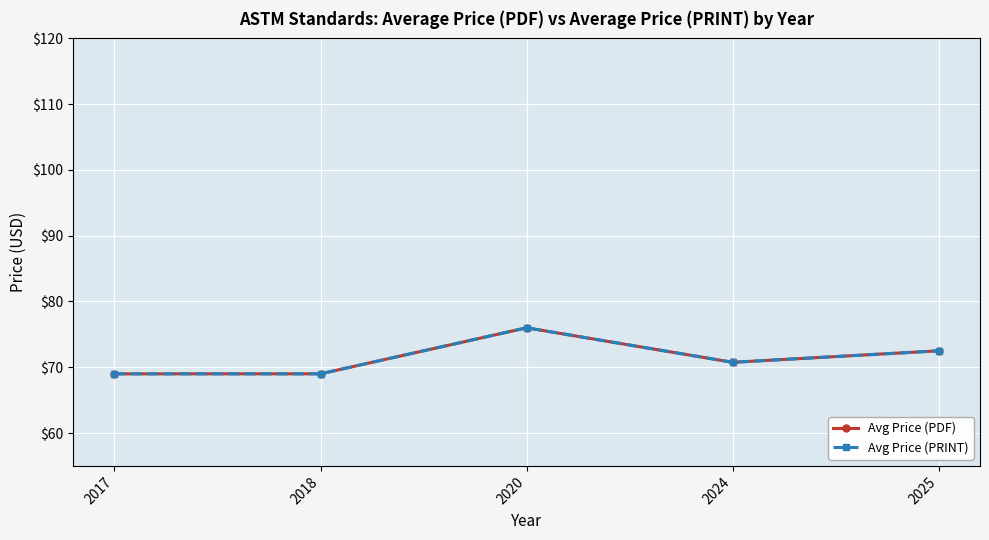

Does the chart have visible grid lines?

Yes